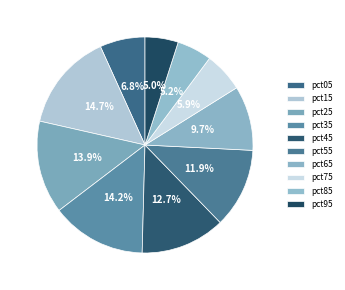

Combined, do pct25 and pct95 account for over 50%?

No